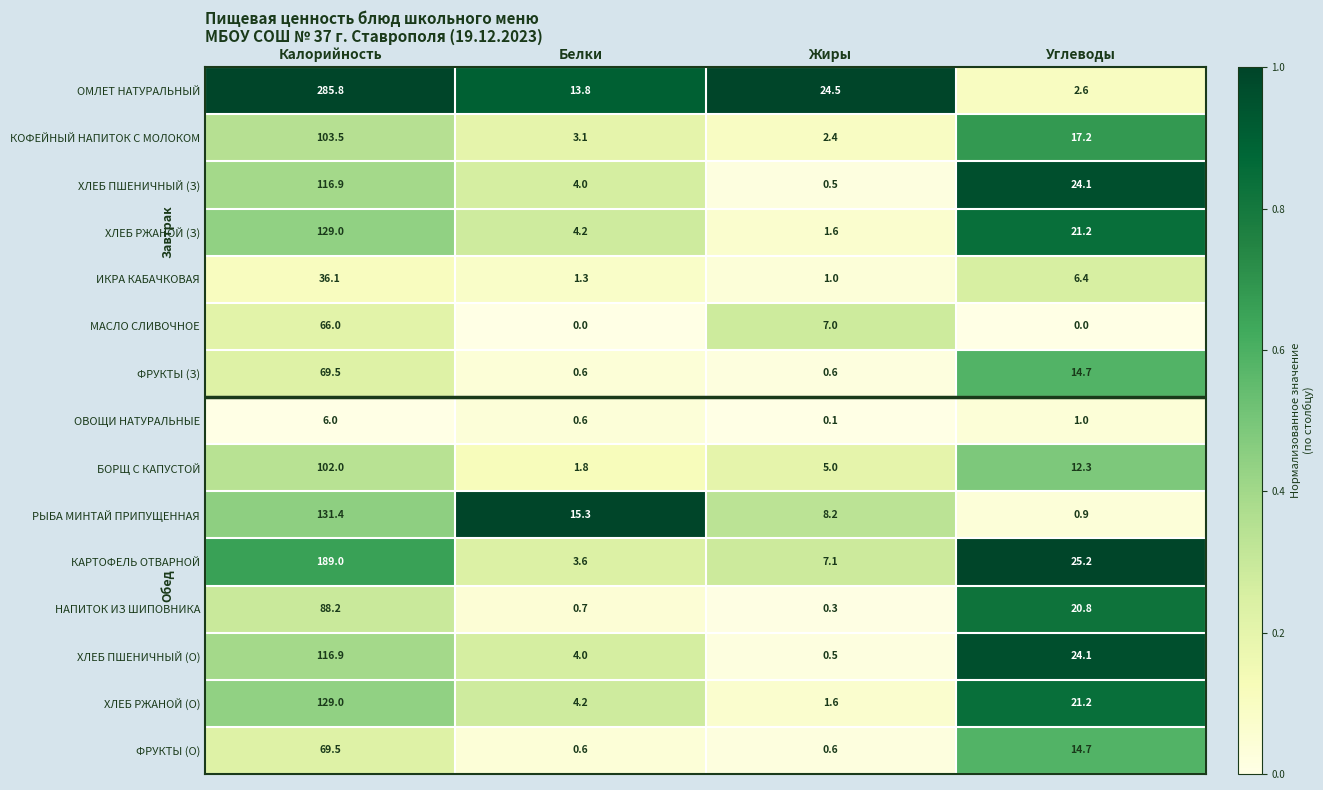

What is the difference between the maximum and minimum values in the НАПИТОК ИЗ ШИПОВНИКА series?

87.9